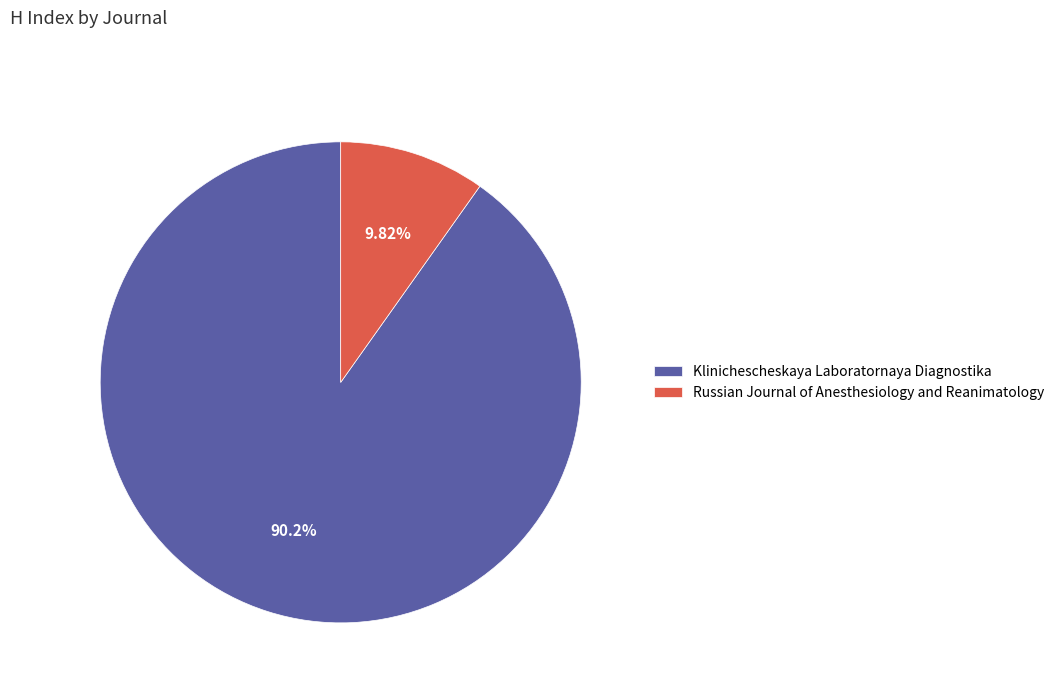

What is the majority slice?

Klinichescheskaya Laboratornaya Diagnostika